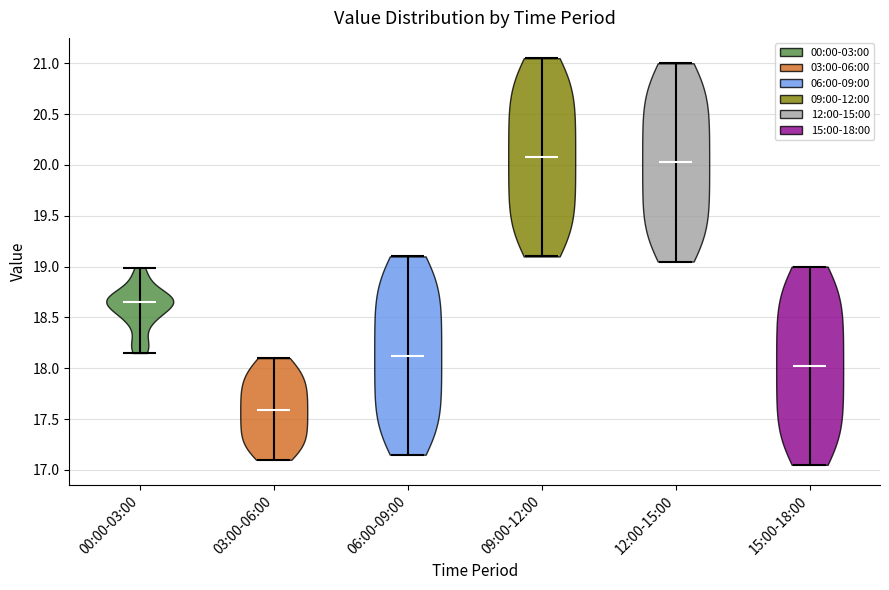

Reading left to right, read every violin against the y-axis: where its median line is, and the lowest and highest points it reaches. The values are not printed on the chart, so give them approximately, as read against the axis.

00:00-03:00: median line 18.65, lowest point 18.15, highest point 19.00
03:00-06:00: median line 17.60, lowest point 17.10, highest point 18.10
06:00-09:00: median line 18.15, lowest point 17.15, highest point 19.10
09:00-12:00: median line 20.10, lowest point 19.10, highest point 21.05
12:00-15:00: median line 20.05, lowest point 19.05, highest point 21.00
15:00-18:00: median line 18.05, lowest point 17.05, highest point 19.00